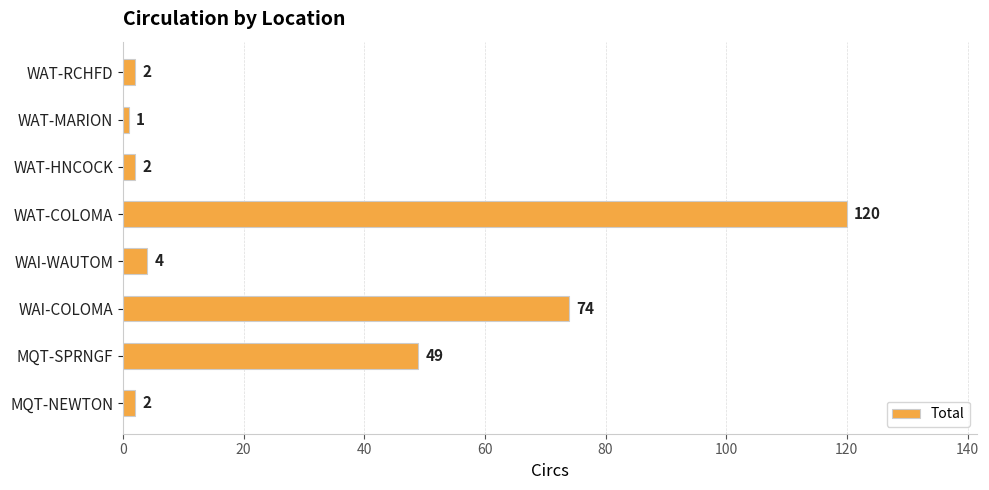

What is the average value?

32